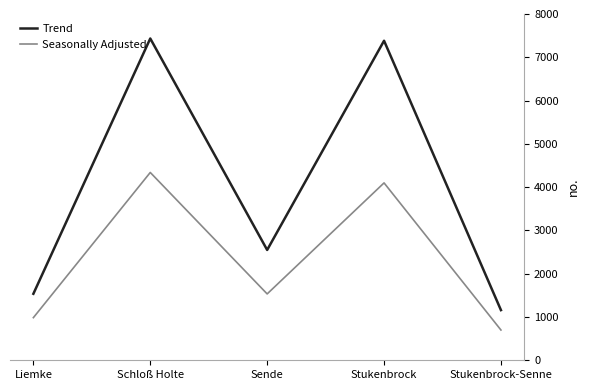

Read the Trend value at Schloß Holte, to the nearest 50.

7450